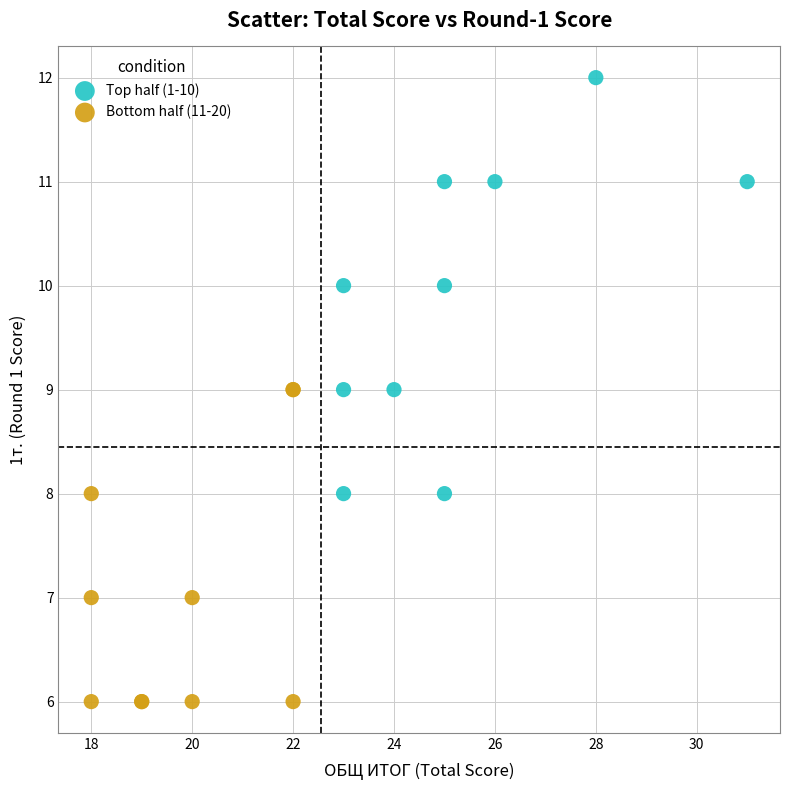

Which series reaches the minimum Y coordinate?

Bottom half (11-20)